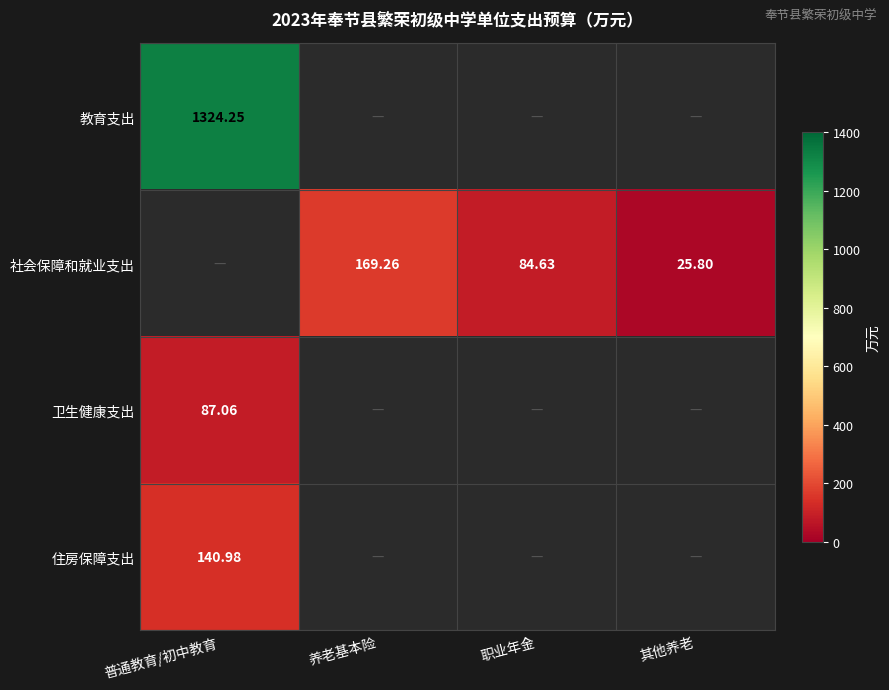

List the labels in order of 卫生健康支出 value, smallest first.

普通教育/初中教育, 养老基本险, 职业年金, 其他养老